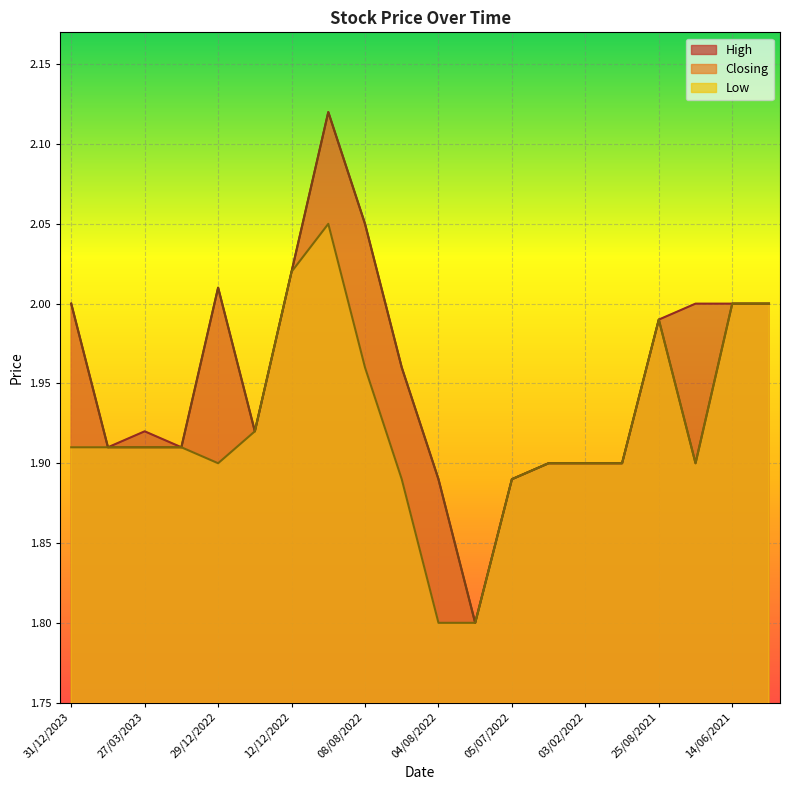

Where is Closing nearest to the value 1?

03/08/2022